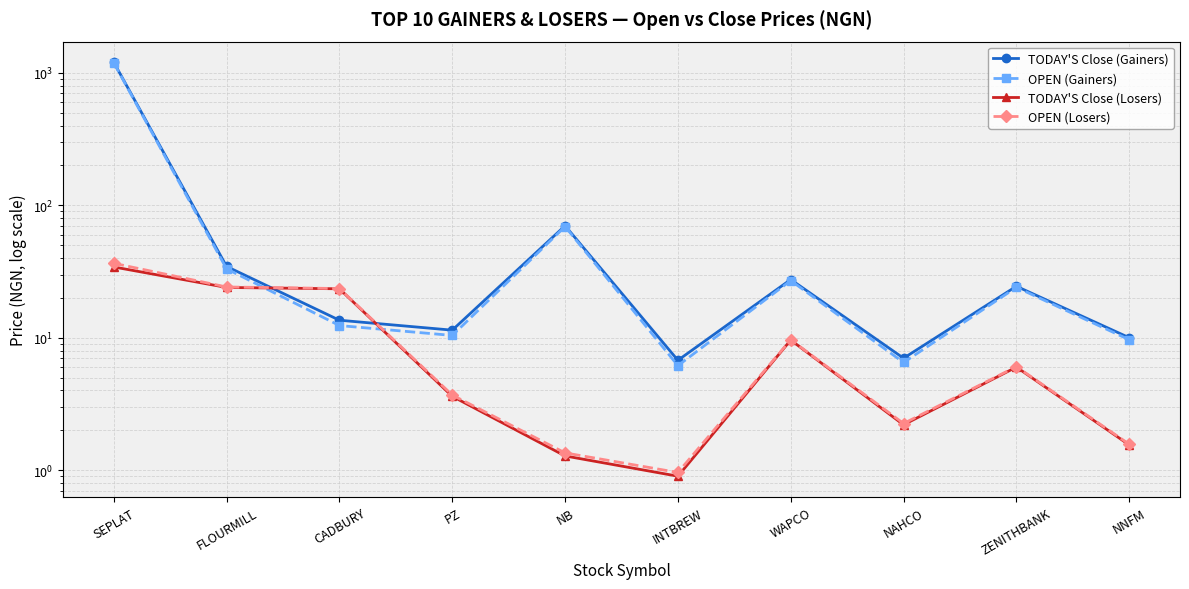

Where is TODAY'S Close (Gainers) nearest to the value 603?

NB